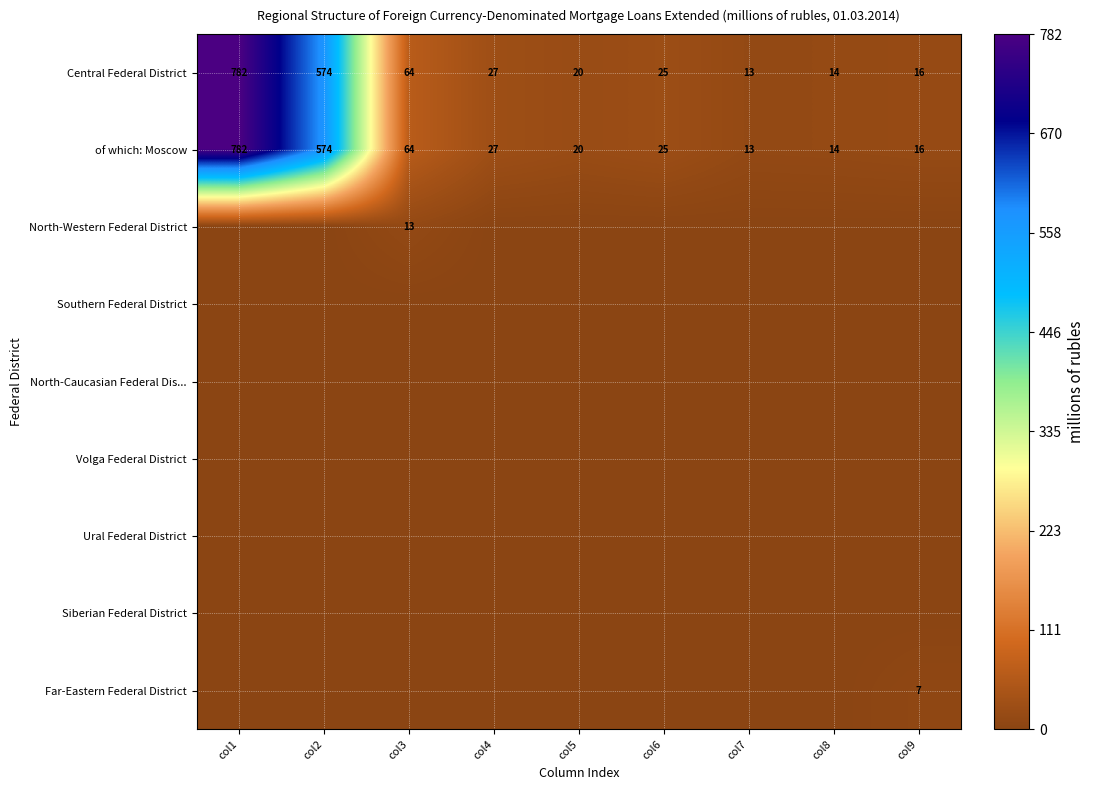

What value does the of which: Moscow series have at col5, to the nearest 10?

20